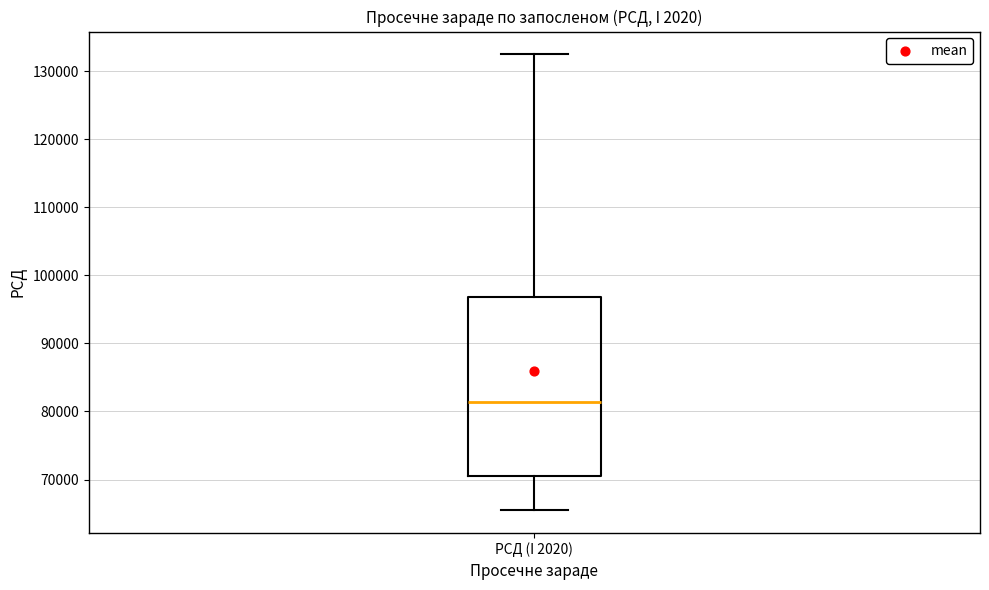

Where does the lower whisker of the box for РСД (I 2020) end on the y-axis? The values are not printed on the chart, so give them approximately, as read against the axis.

66000